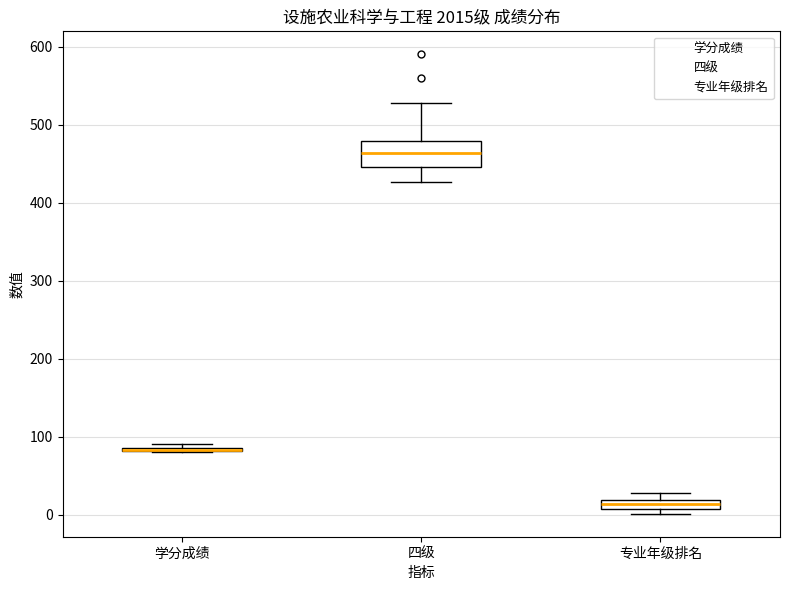

Where is the lower edge of the box for 专业年级排名 on the y-axis? The values are not printed on the chart, so give them approximately, as read against the axis.

10